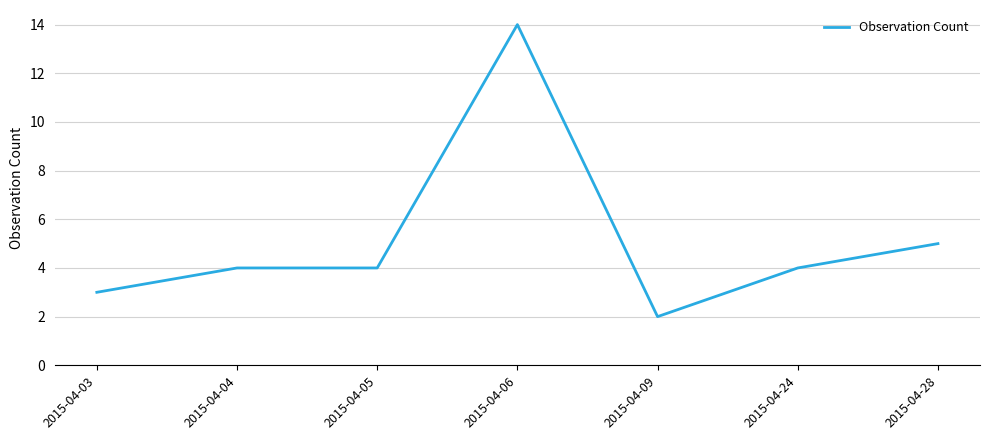

Where is the data nearest to the value 8?

2015-04-28